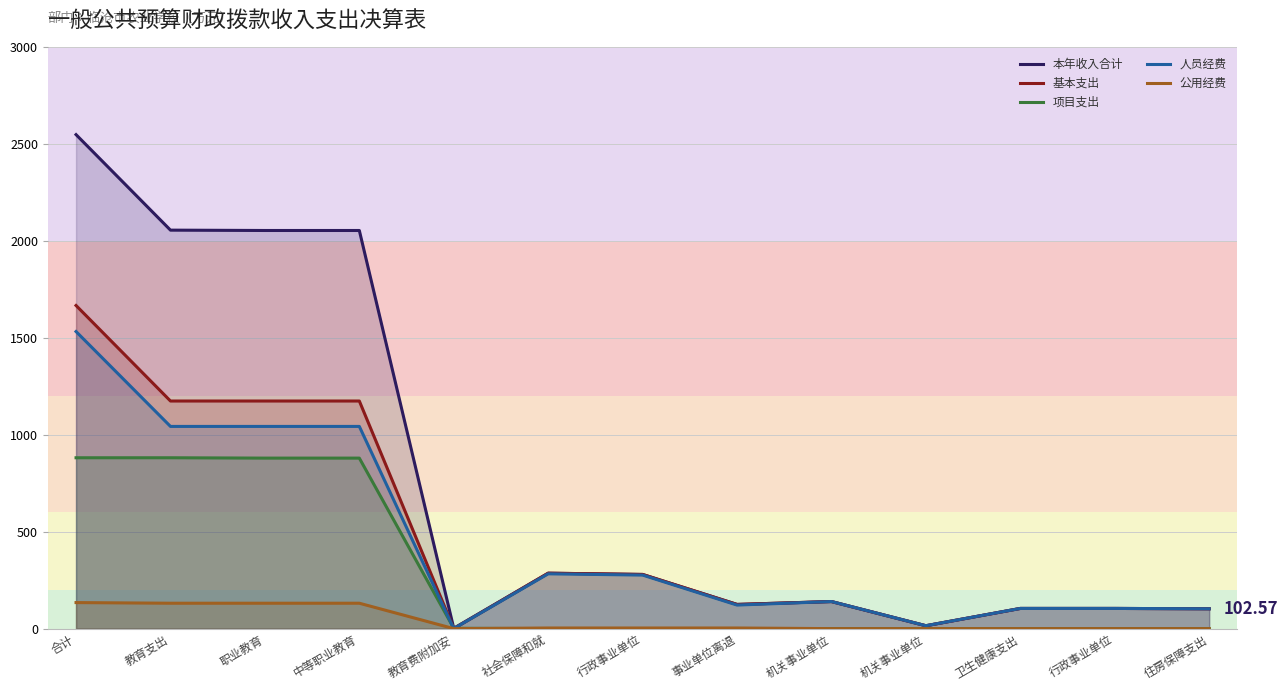

List the series in order of their peak value, highest first.

本年收入合计, 基本支出, 人员经费, 项目支出, 公用经费